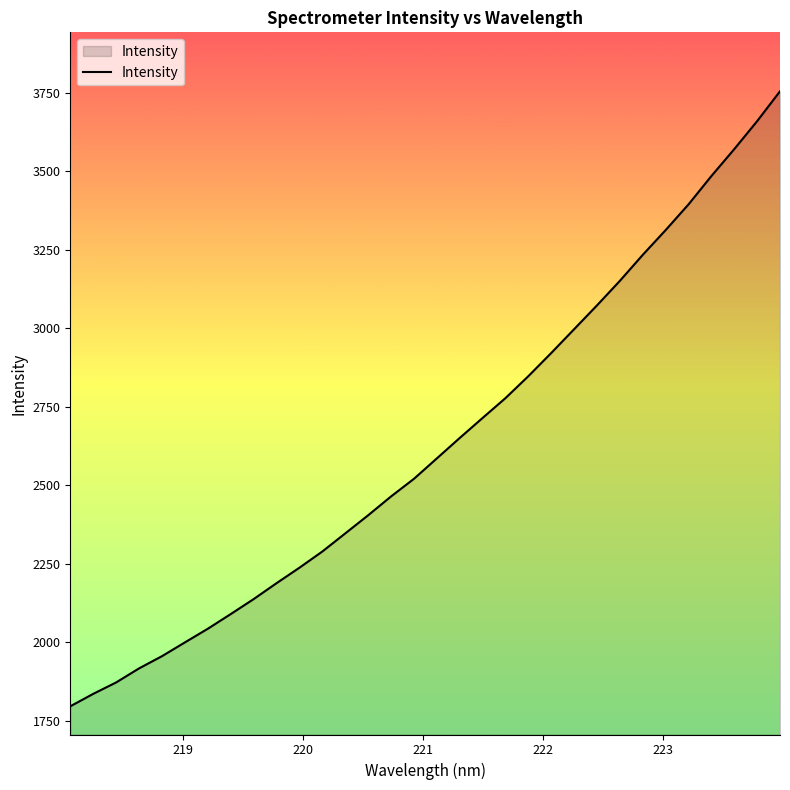

What is the difference between the maximum and minimum values?

1958.4